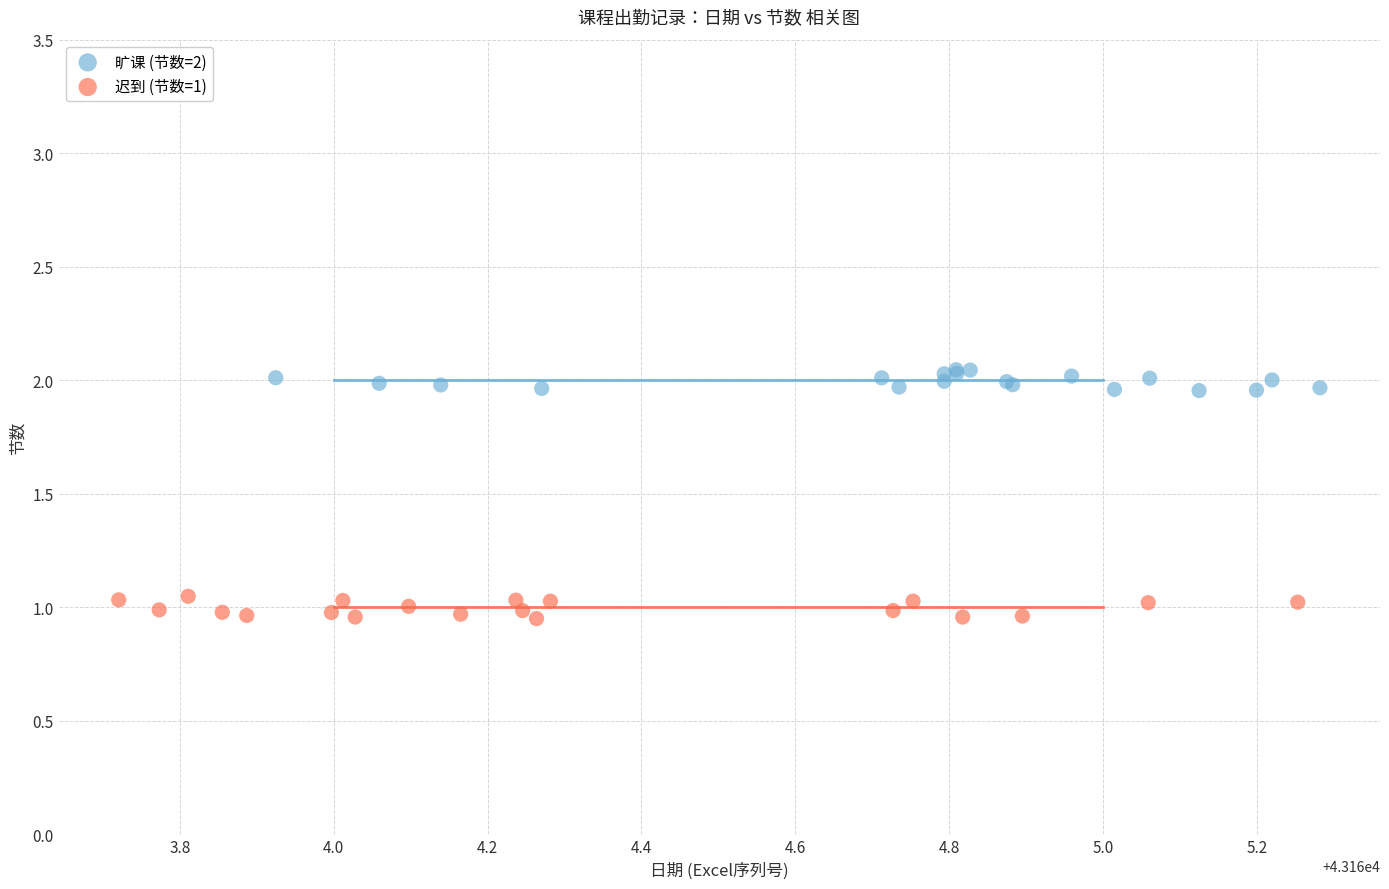

Which series reaches the minimum Y coordinate?

迟到 (节数=1)